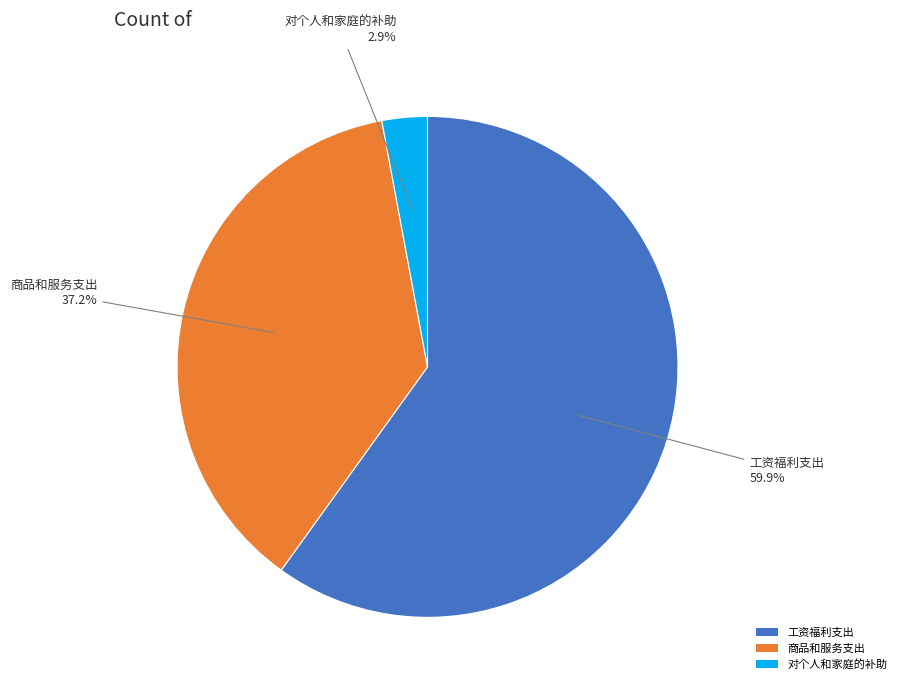

How many slices are in this pie chart?

3